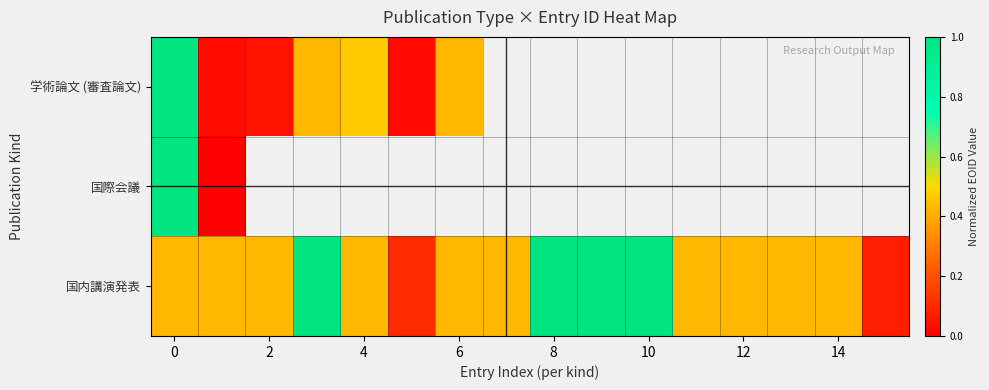

What is the maximum value shown in the chart?

1.0